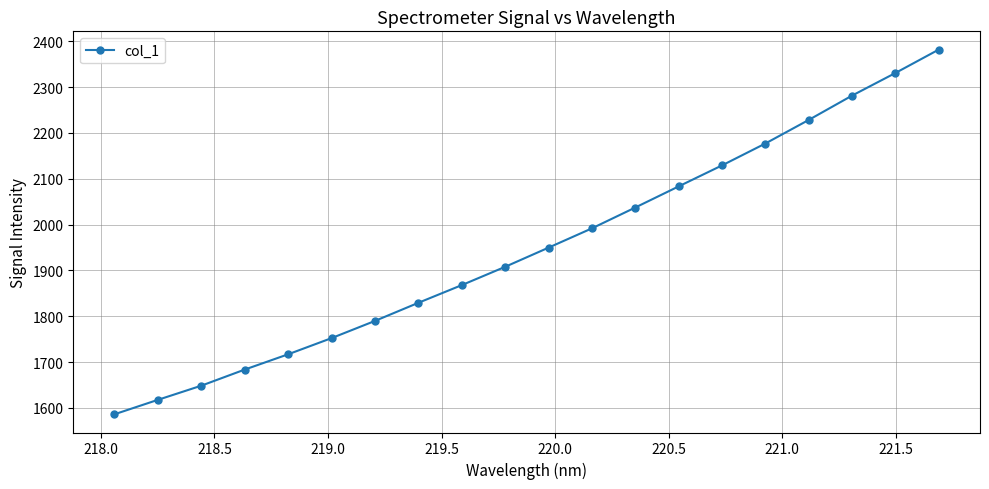

What is the value of the 11th point from the left?

1949.6